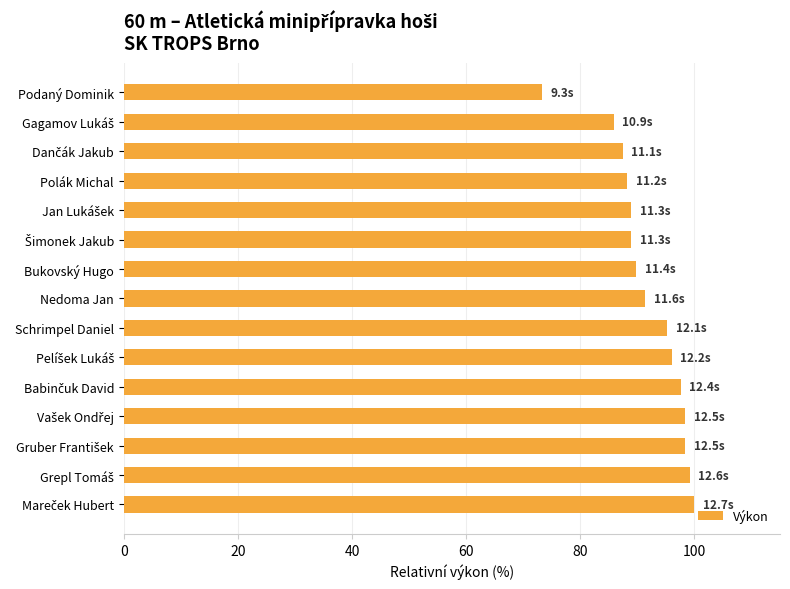

What is the difference between the second highest and second lowest values?

13.4